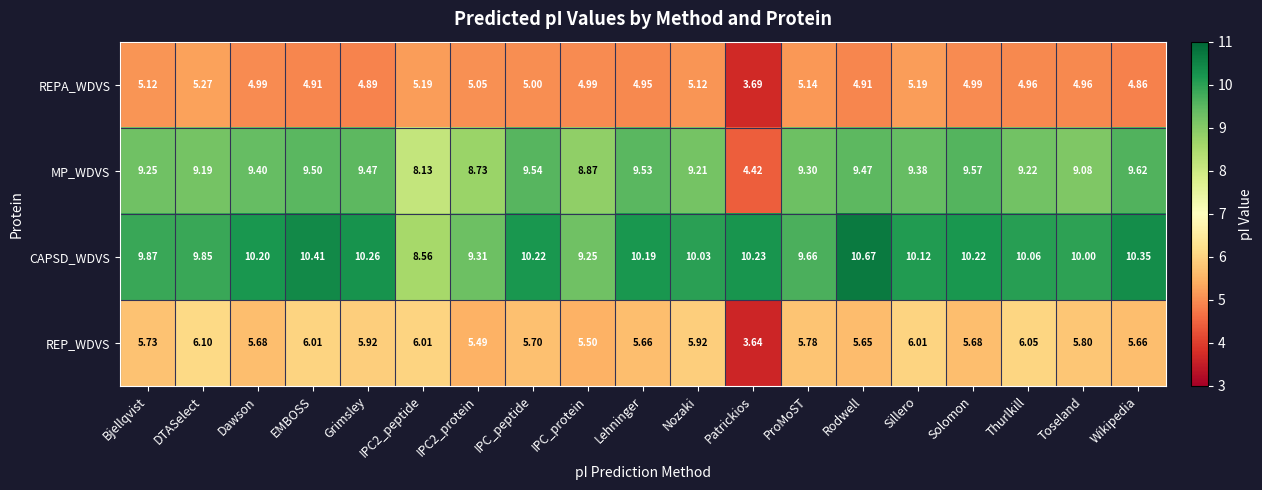

Which series changed the most between Dawson and Rodwell?

CAPSD_WDVS